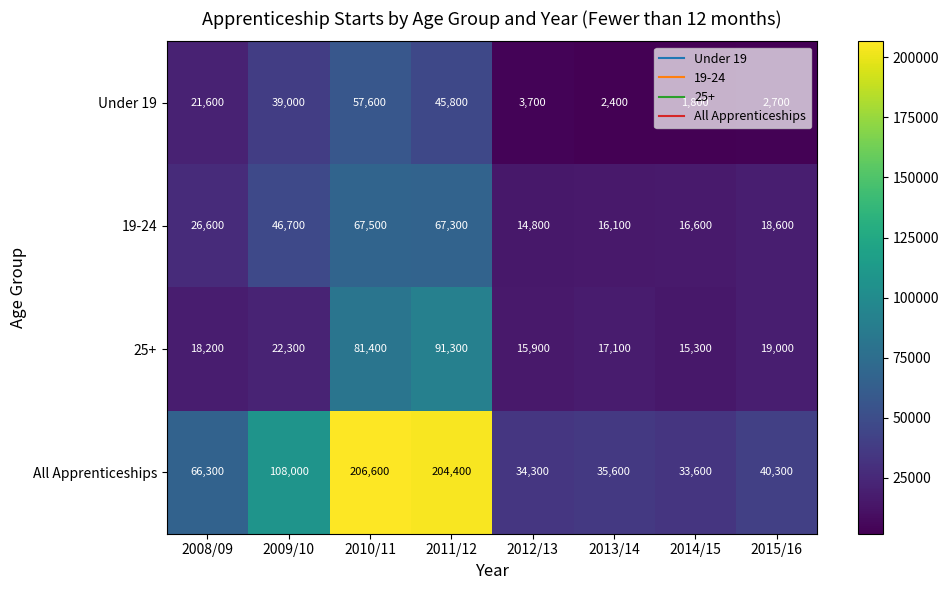

The 25+ series shows 33613 at 2015/16. True or false?

False